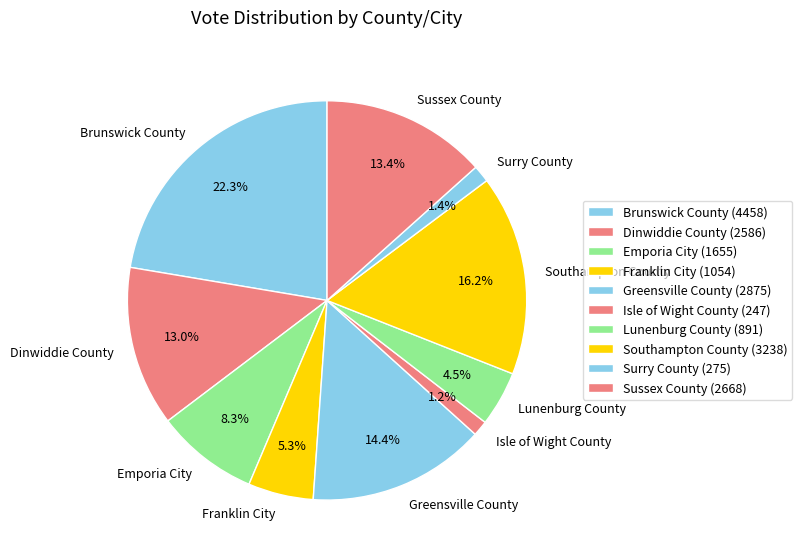

The Brunswick County slice represents 22% of the pie. True or false?

True